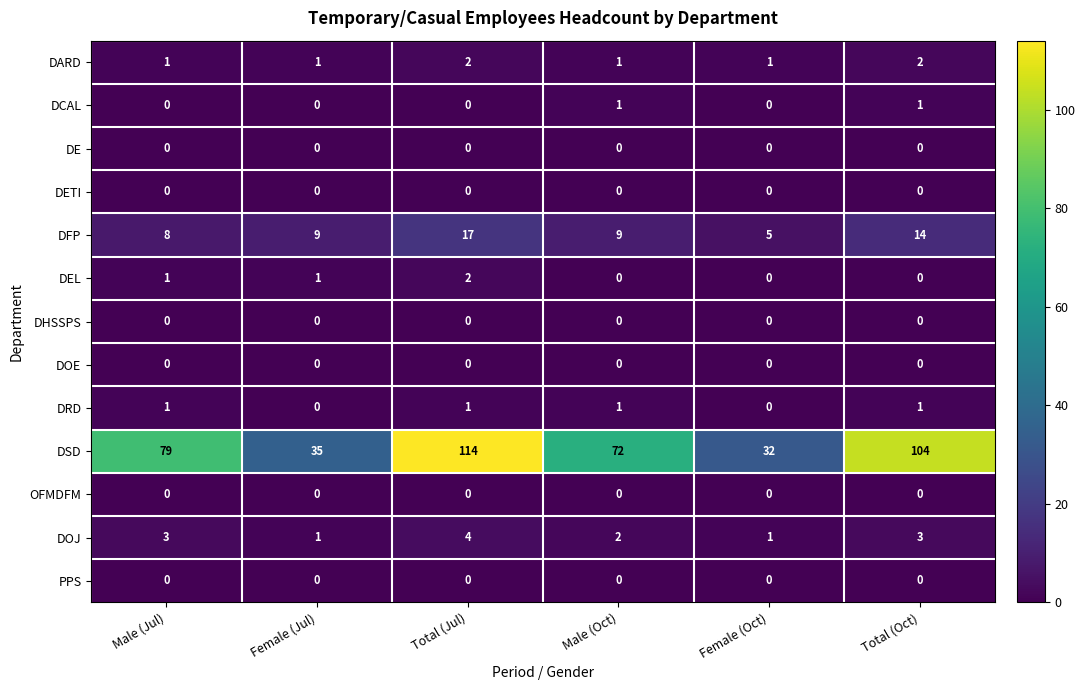

What is the average value of the DSD series?

73